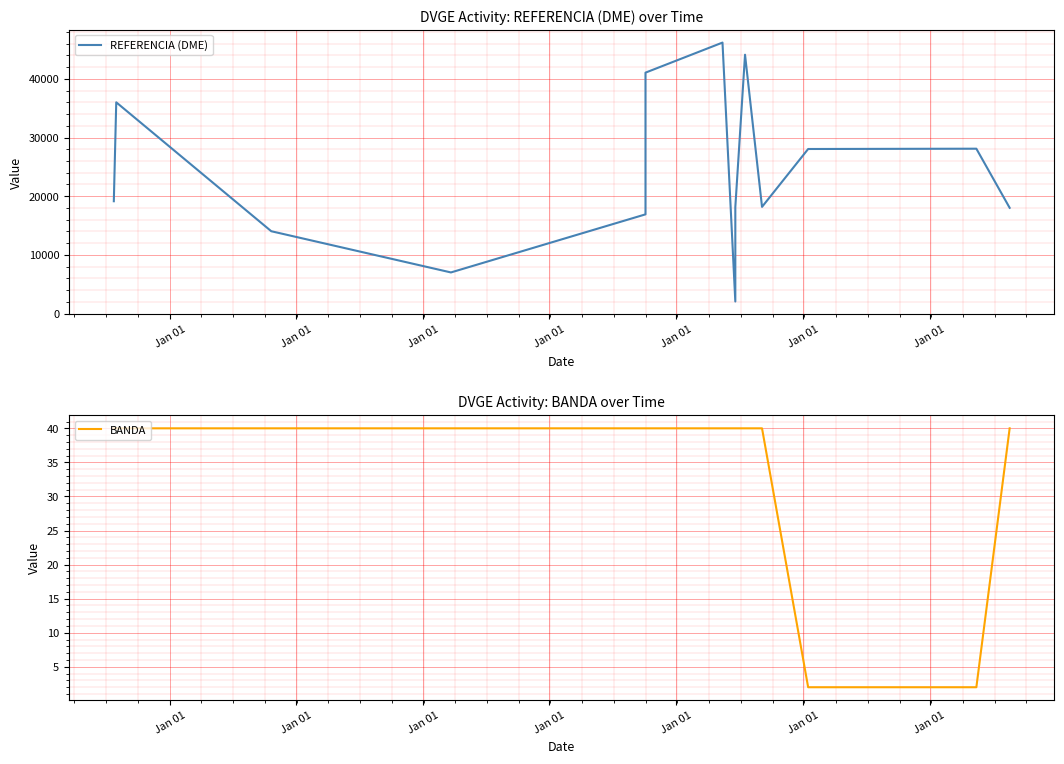

True or false: BANDA and REFERENCIA (DME) intersect in this chart.

False